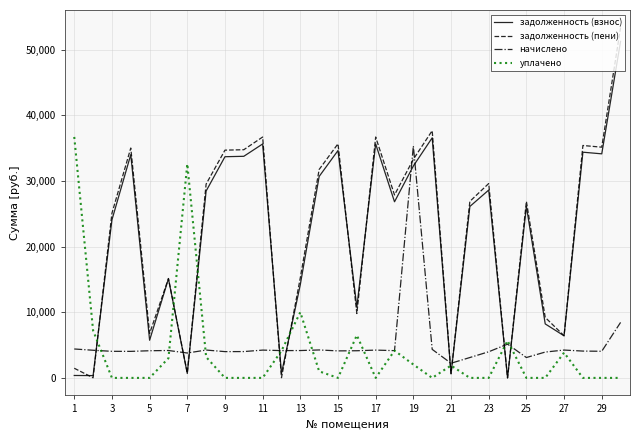

Does the chart have visible grid lines?

Yes